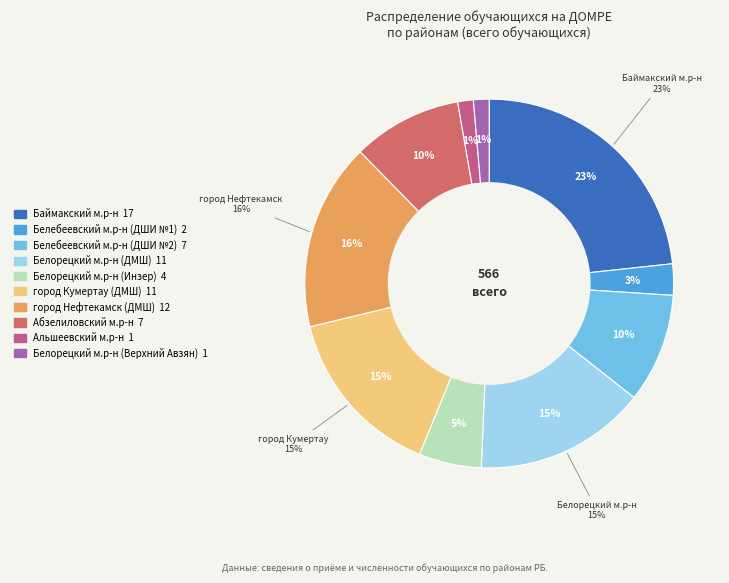

Rank the categories by value from lowest to highest.

Альшеевский м.р-н, Белорецкий м.р-н (Верхний Авзян), Белебеевский м.р-н (ДШИ №1), Белорецкий м.р-н (Инзер), Белебеевский м.р-н (ДШИ №2), Абзелиловский м.р-н, Белорецкий м.р-н (ДМШ), город Кумертау (ДМШ), город Нефтекамск (ДМШ), Баймакский м.р-н